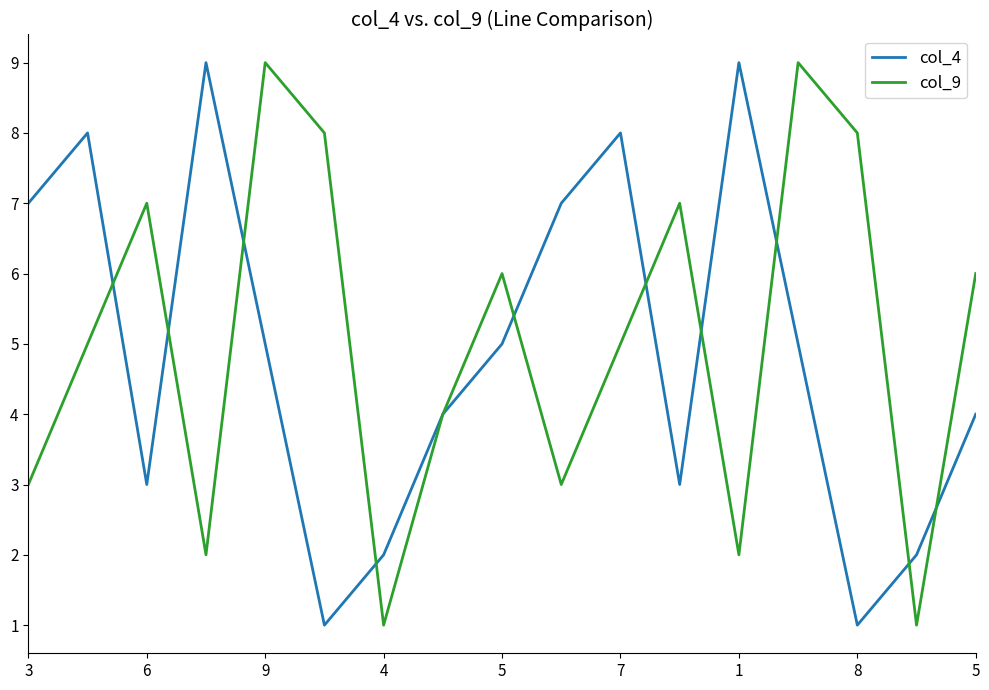

What is the greatest value displayed?

9